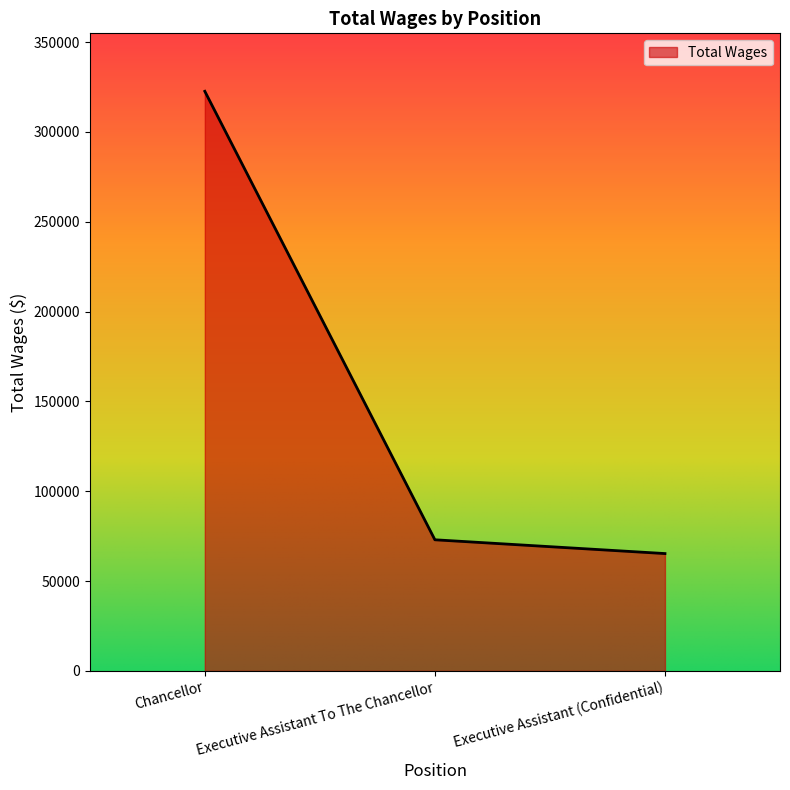

Rank the categories by value from lowest to highest.

Executive Assistant (Confidential), Executive Assistant To The Chancellor, Chancellor